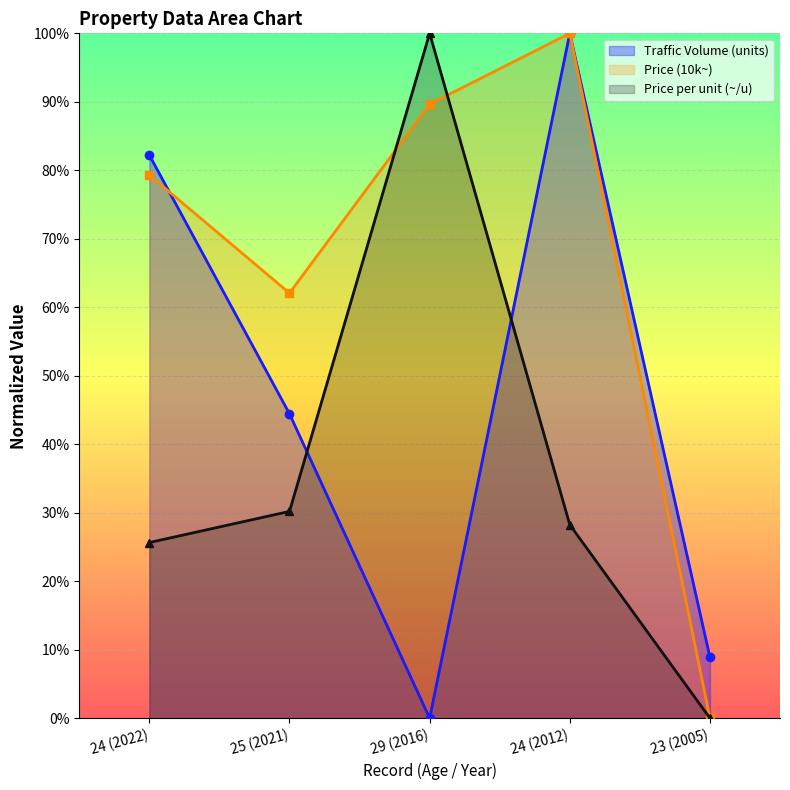

Between which two adjacent categories do Price per unit (~/u) and Traffic Volume (units) first intersect?

25 (2021) and 29 (2016)